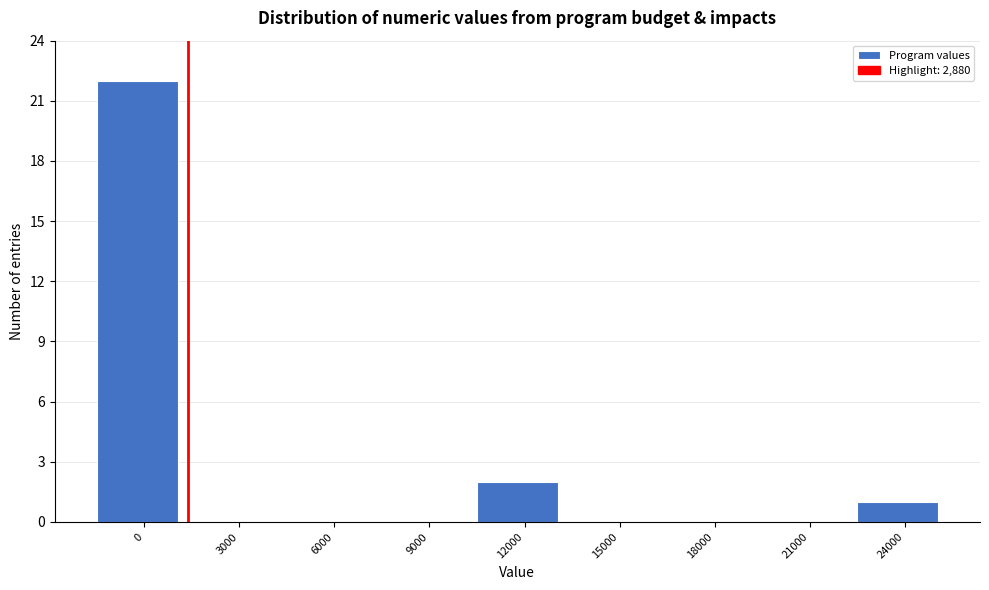

Reading right to left, what are all the values shown in this chart?

24000=1	21000=0	18000=0	15000=0	12000=2	9000=0	6000=0	3000=0	0=22